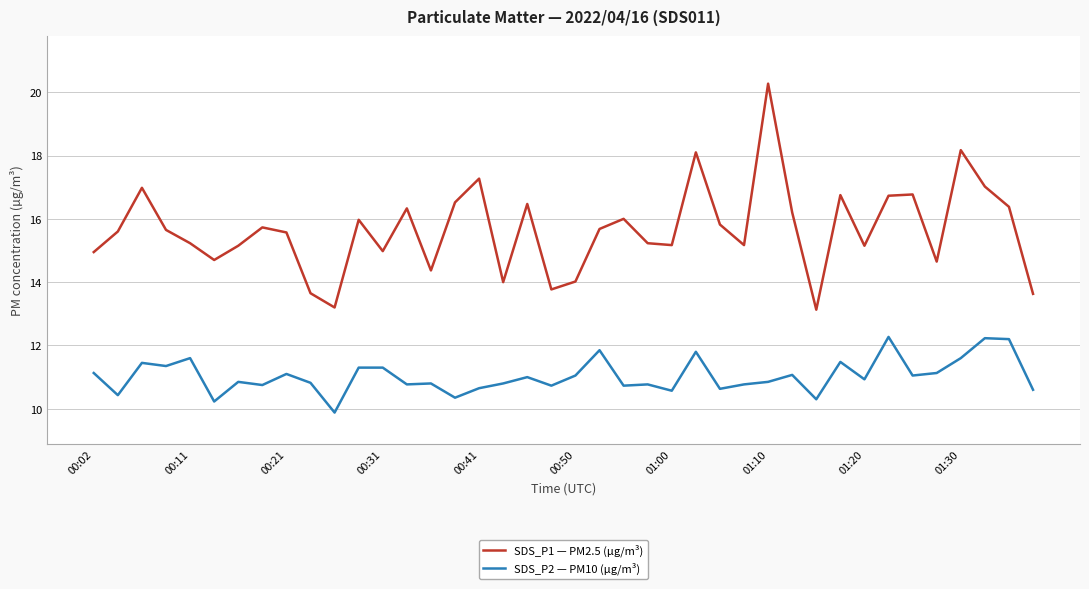

List the series in order of their peak value, highest first.

SDS_P1 — PM2.5 (µg/m³), SDS_P2 — PM10 (µg/m³)